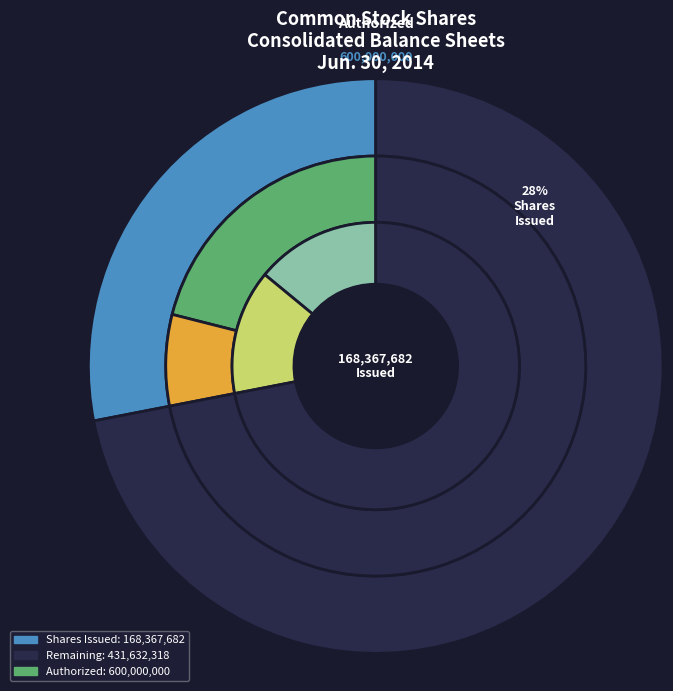

To the nearest percent, what is the combined percentage of Shares Authorized (Jun. 30, 2014) and Shares Issued (Jun. 30, 2014)?

100%